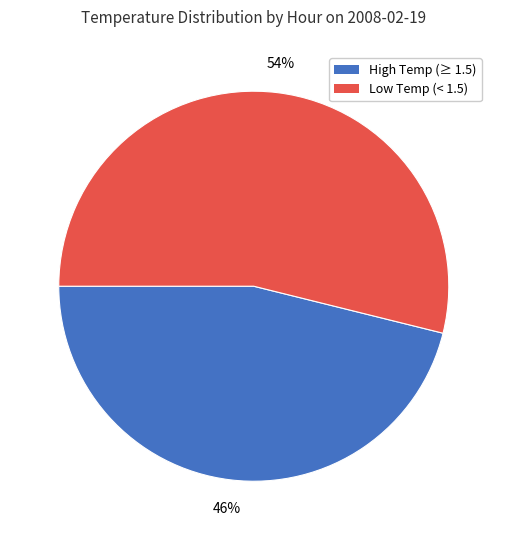

To the nearest percent, what is the average slice percentage?

50%